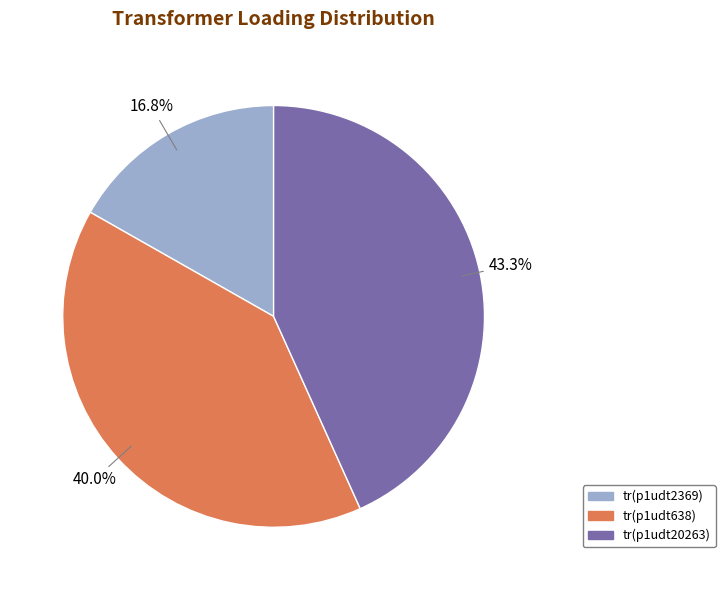

What percentage is NOT represented by tr(p1udt638)?

60.0%